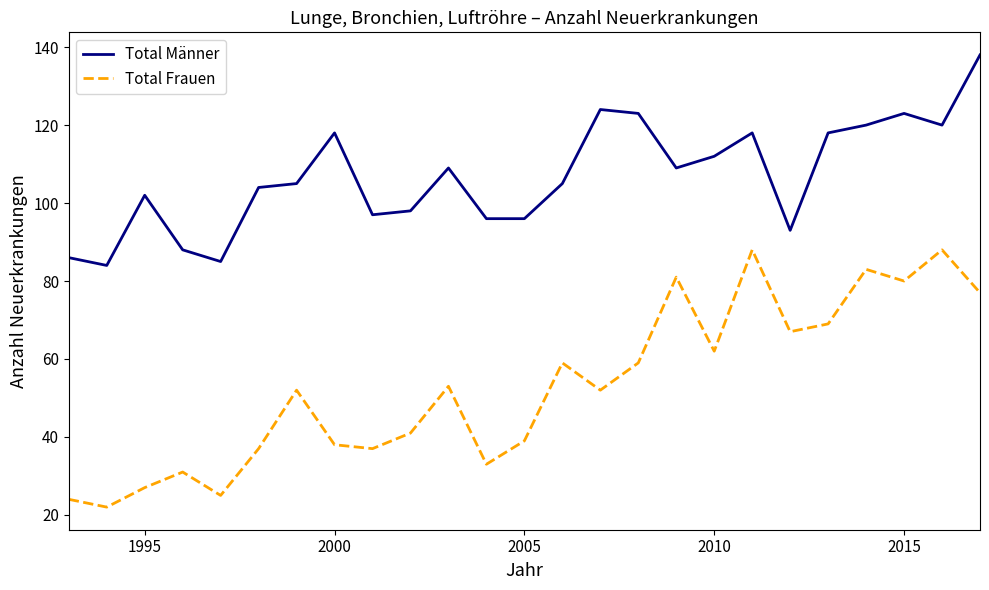

Which series has the largest range (max minus min)?

Total Frauen